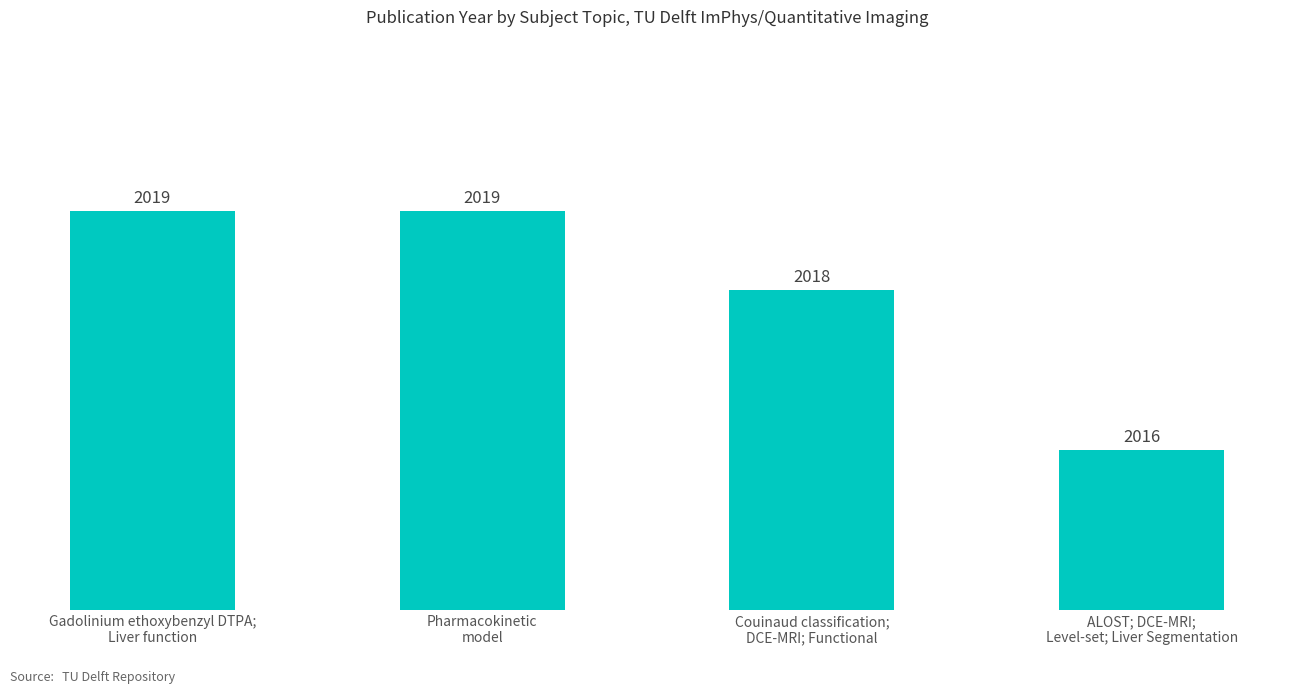

What is the label of the 1st bar from the right?

ALOST; DCE-MRI;
Level-set; Liver Segmentation